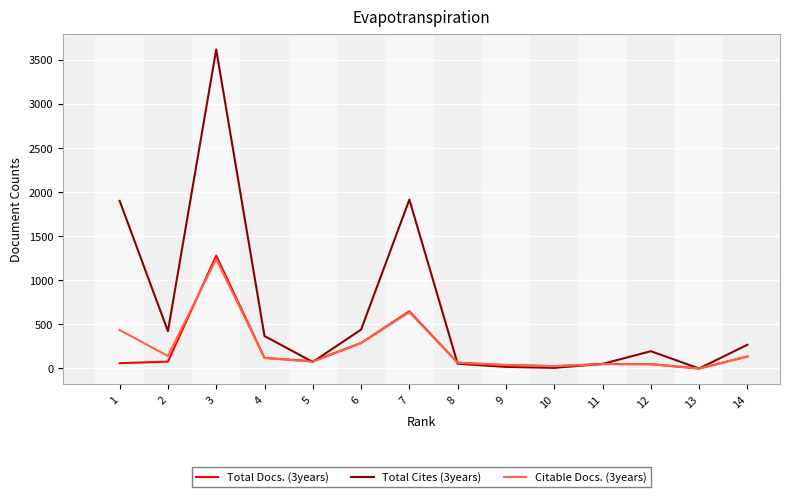

Is the value of Total Cites (3years) at 8 greater than the value of Total Docs. (3years) at 6?

No